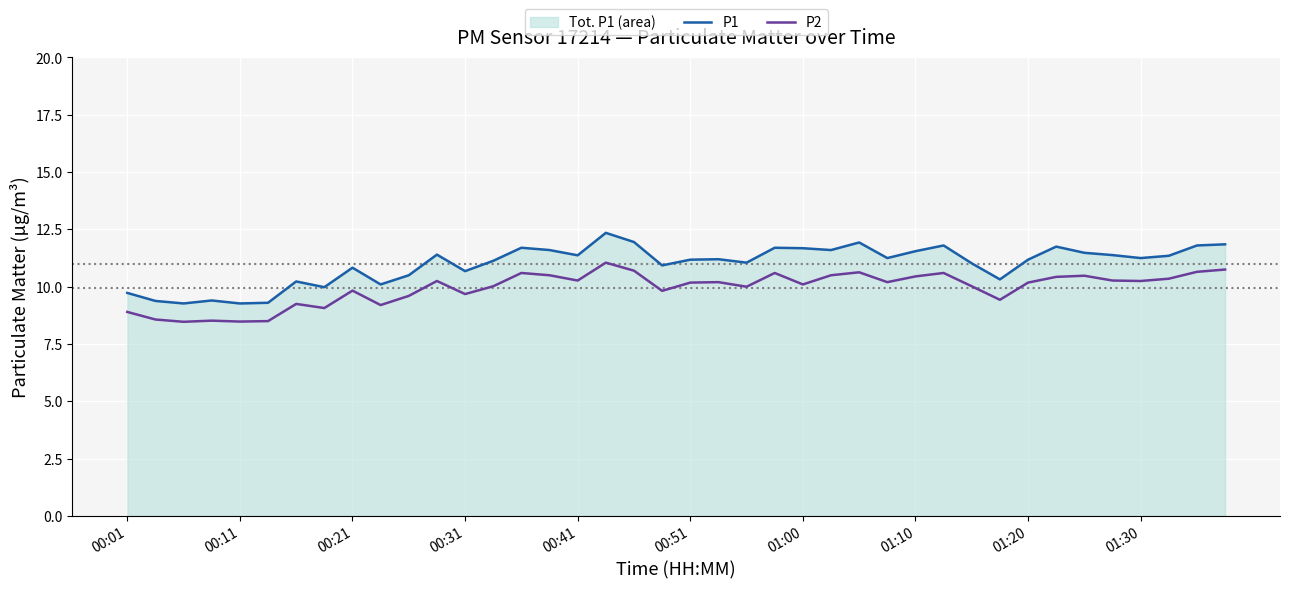

Is the value of P2 at 26 greater than the value of P1 at 35?

No